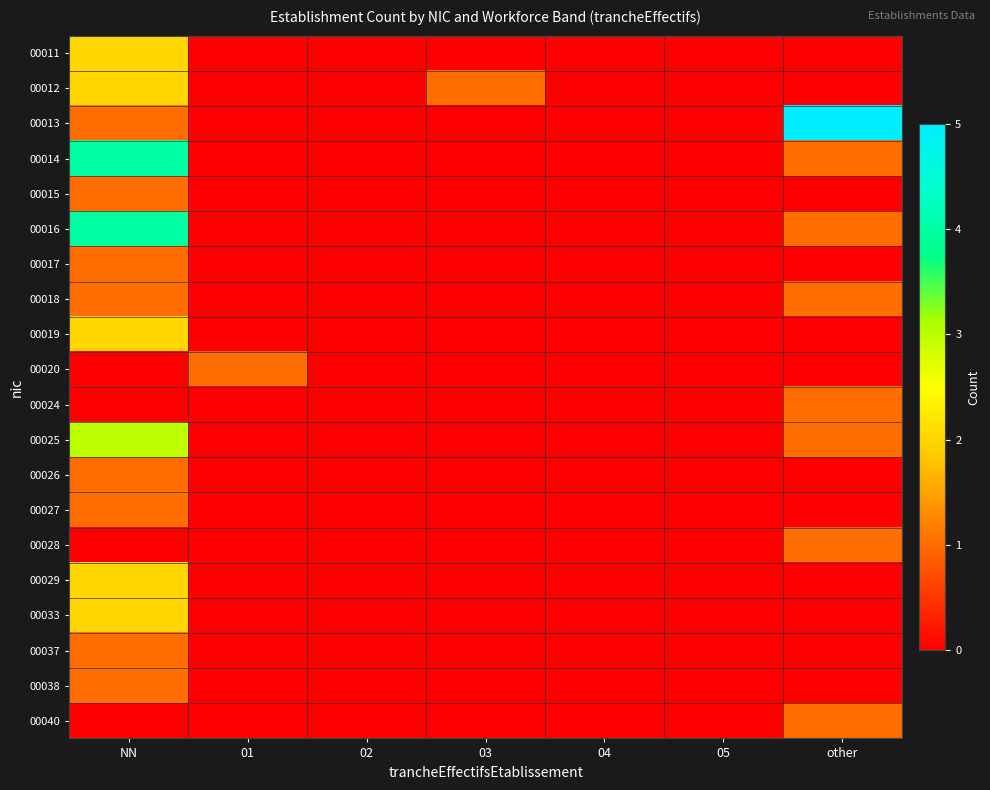

At which category does the chart reach its minimum across all series?

01